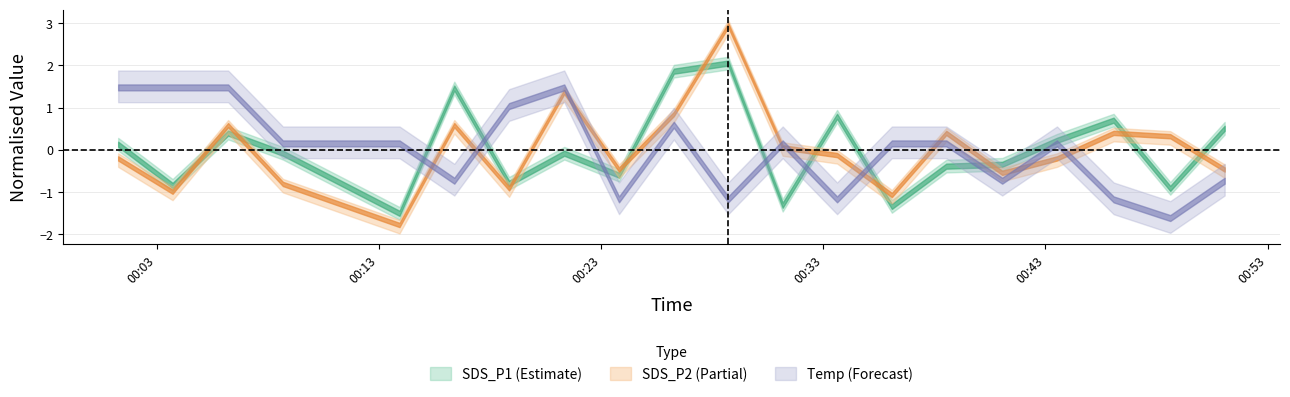

Which has a higher value, 2022/05/14 00:43:31 or 2022/05/14 00:48:37?

2022/05/14 00:43:31